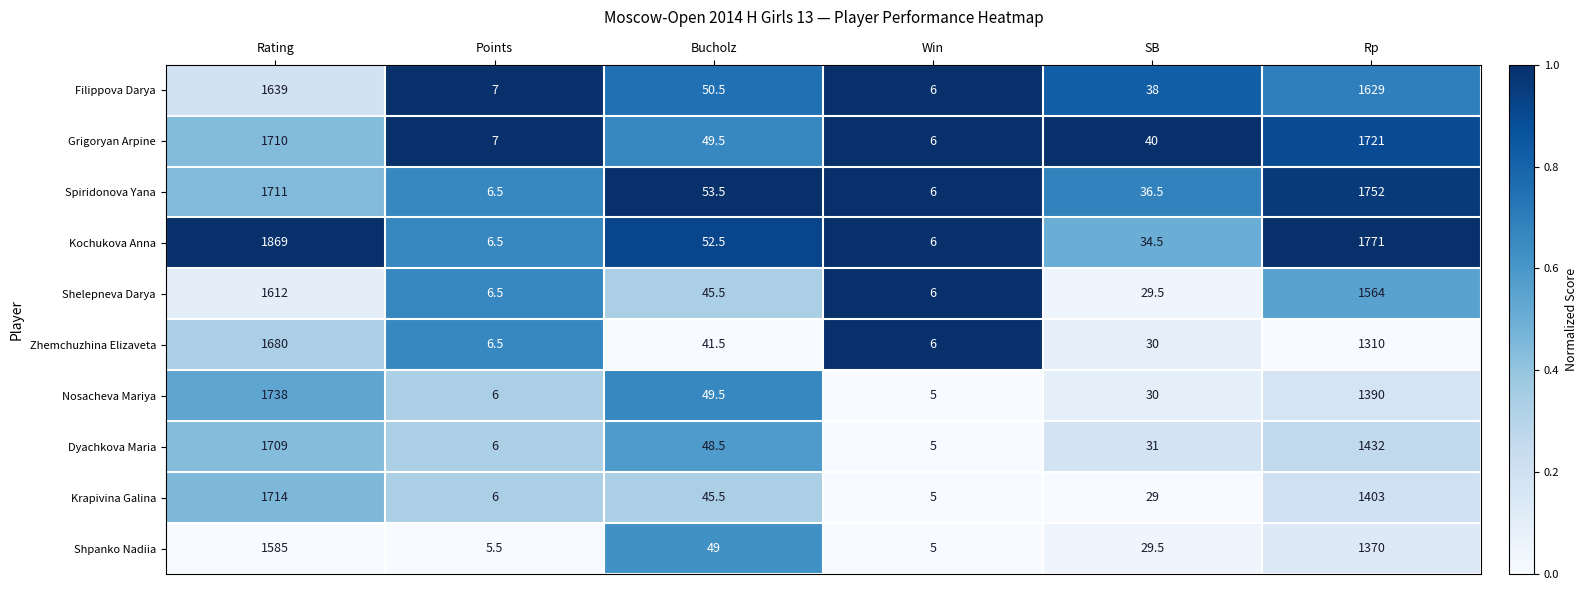

Where is Spiridonova Yana nearest to the value 879?

Bucholz